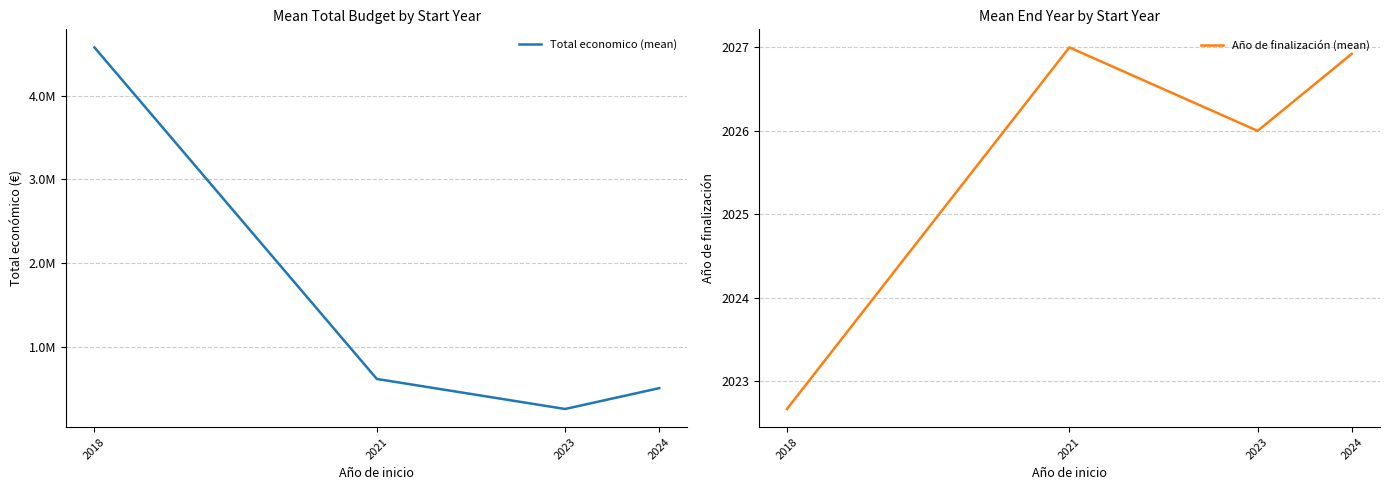

True or false: Año de finalización (mean) and Total economico (mean) cross at least once.

False